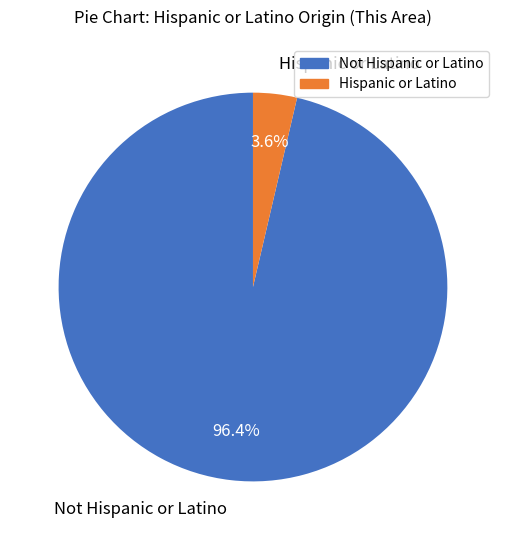

Count the number of slices in the pie.

2